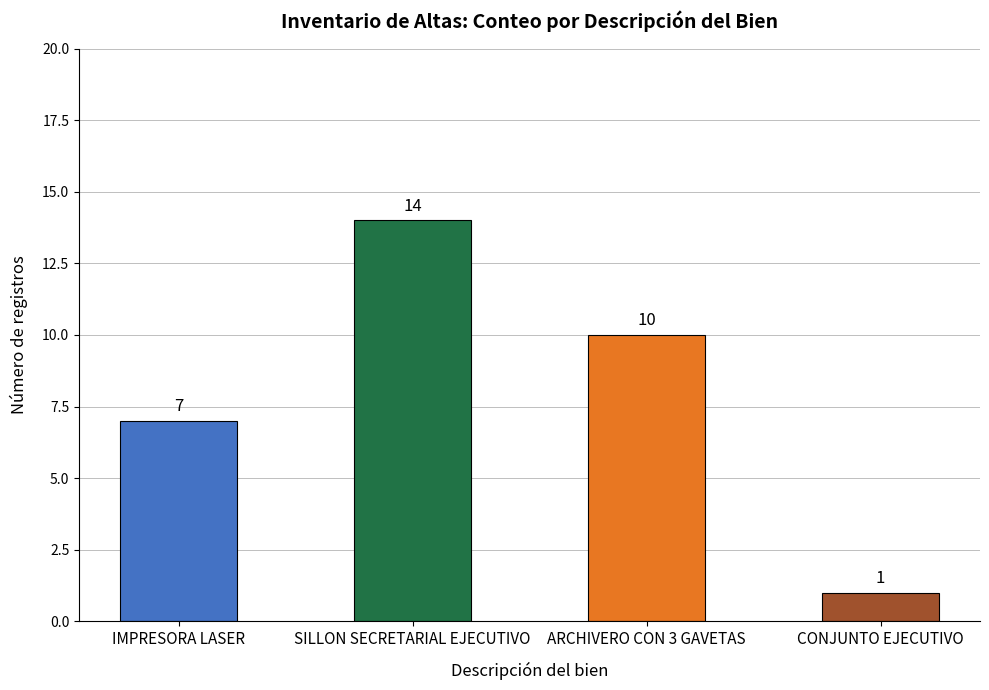

How many data points does each series have?

4